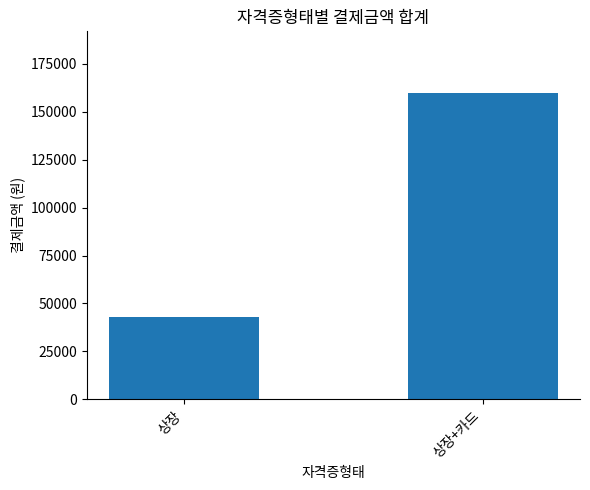

Are the bars grouped side by side (vs. stacked)?

No